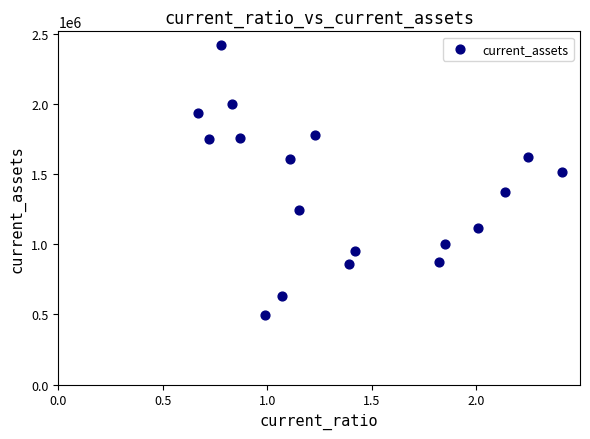

What Y value in the scatter plot is closest to 1459653?

1512105